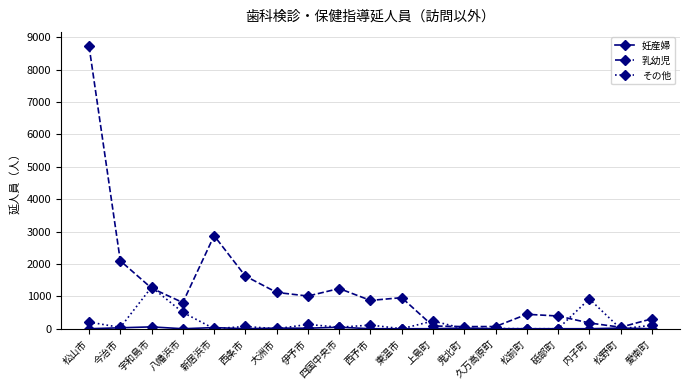

Where is 乳幼児 nearest to the value 4383?

新居浜市